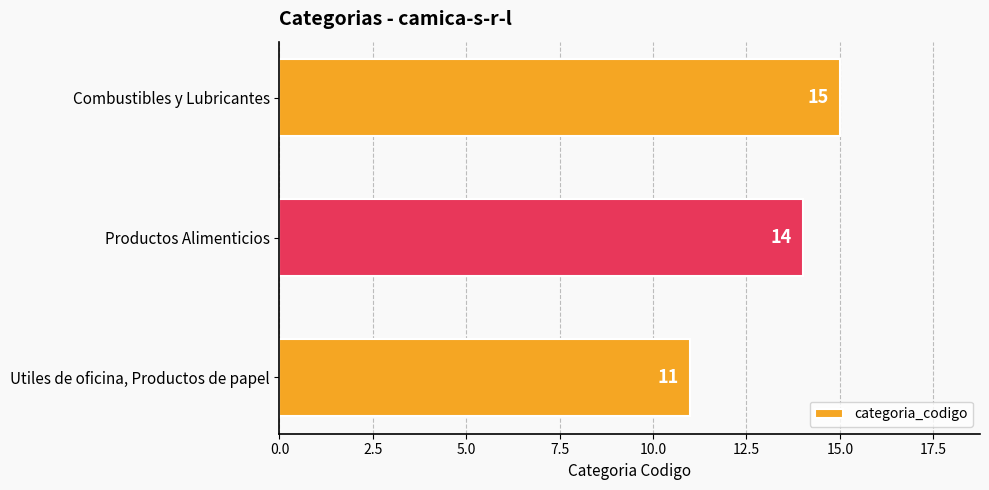

Does the chart contain any negative values?

No